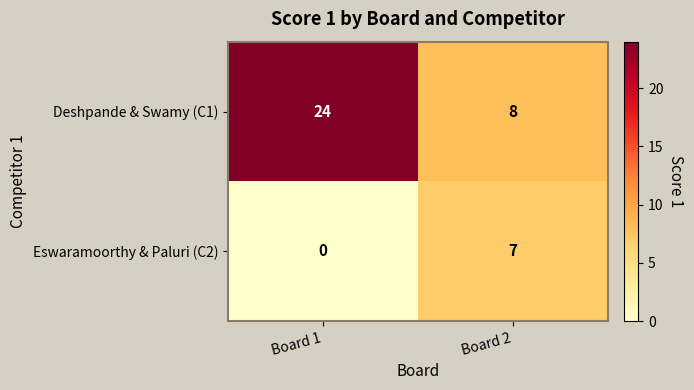

What is the sum of all Deshpande & Swamy (C1) values?

32